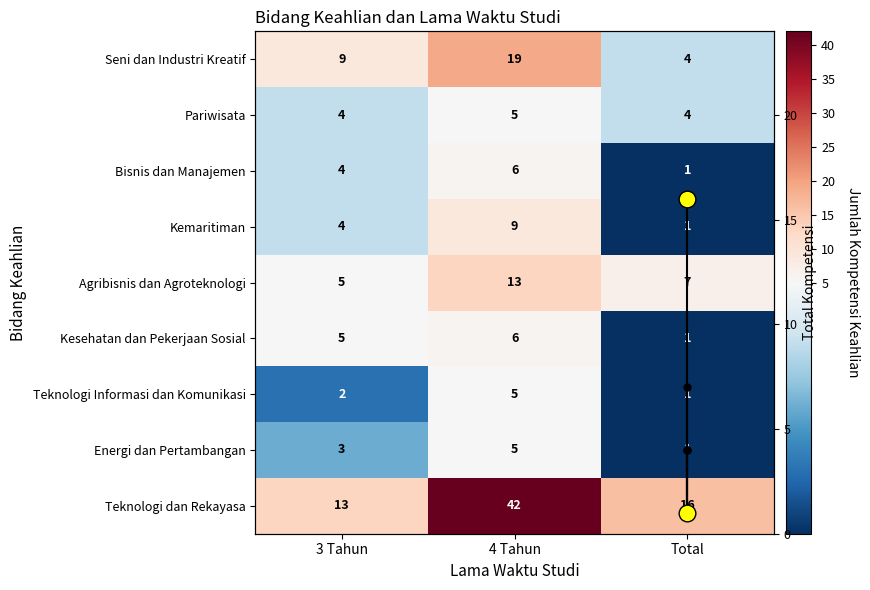

What is the difference between the second highest and minimum values in the Kemaritiman series?

3